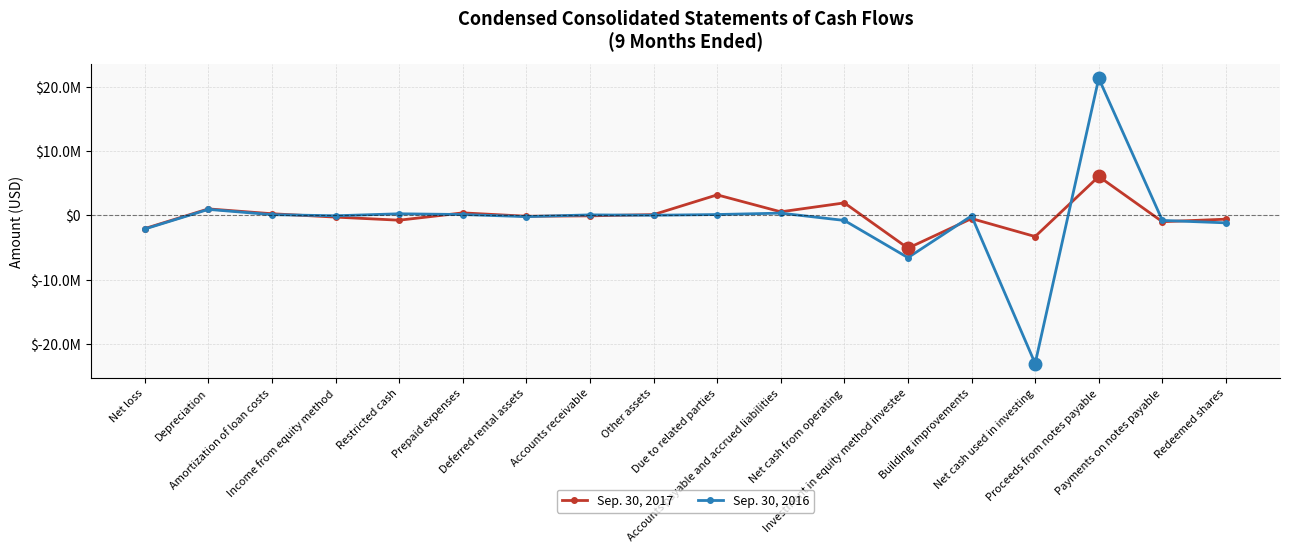

Reading left to right, what are all the values shown in this chart?

Sep. 30, 2017: -2057000	1010000	256000	-269000	-751000	391000	-134000	-72000	121000	3197000	556000	1945000	-5107000	-496000	-3295000	6058000	-985000	-592000
Sep. 30, 2016: -2121000	934000	113000	-61000	249000	133000	-196000	79000	20000	132000	352000	-789000	-6584000	-80000	-23068000	21340000	-784000	-1163000